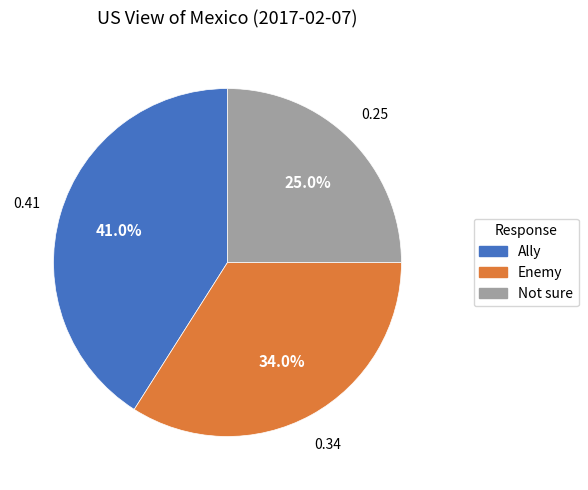

To the nearest percent, what is the combined percentage of Ally and Enemy?

75%